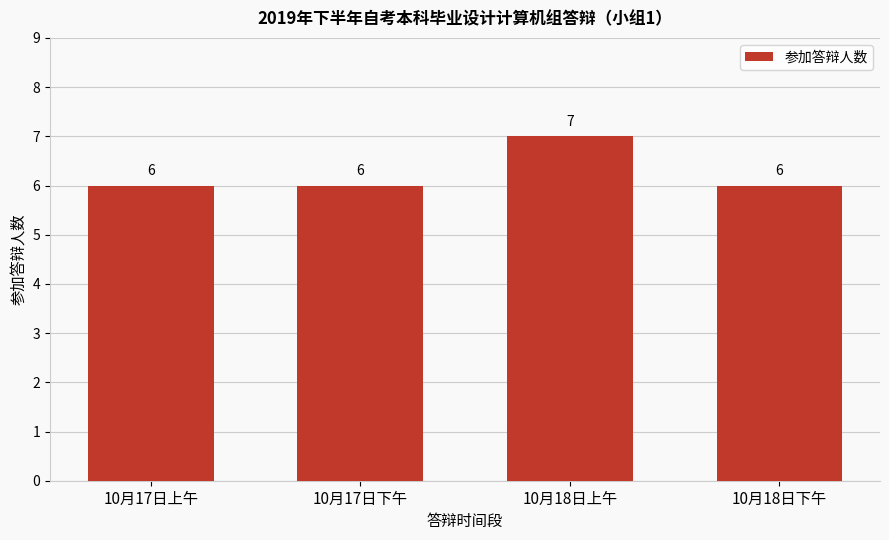

Reading left to right, extract all data points from this chart.

6	6	7	6